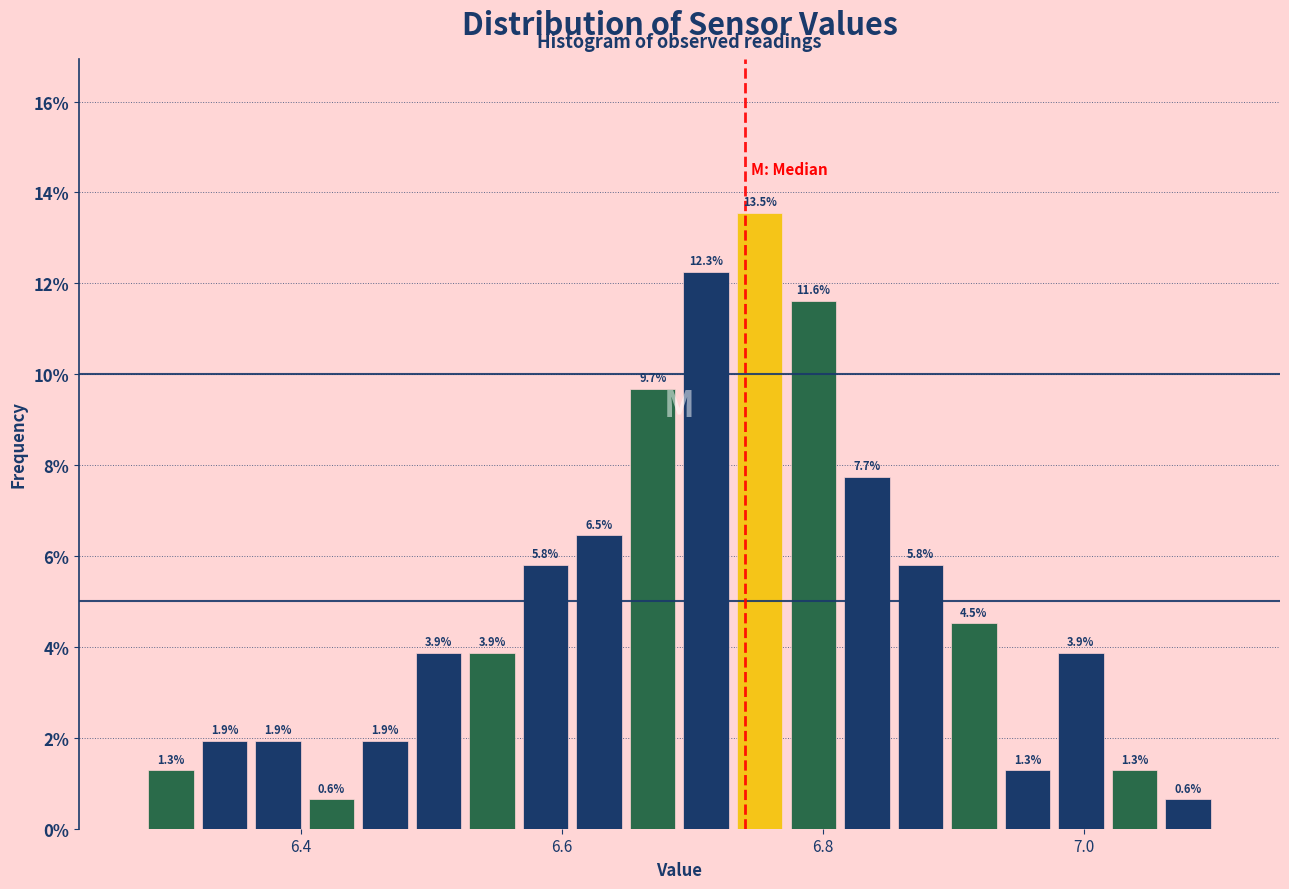

Around what value on the x-axis is the tallest bar? Give the approximate position of its centre, as read against the axis.

6.76